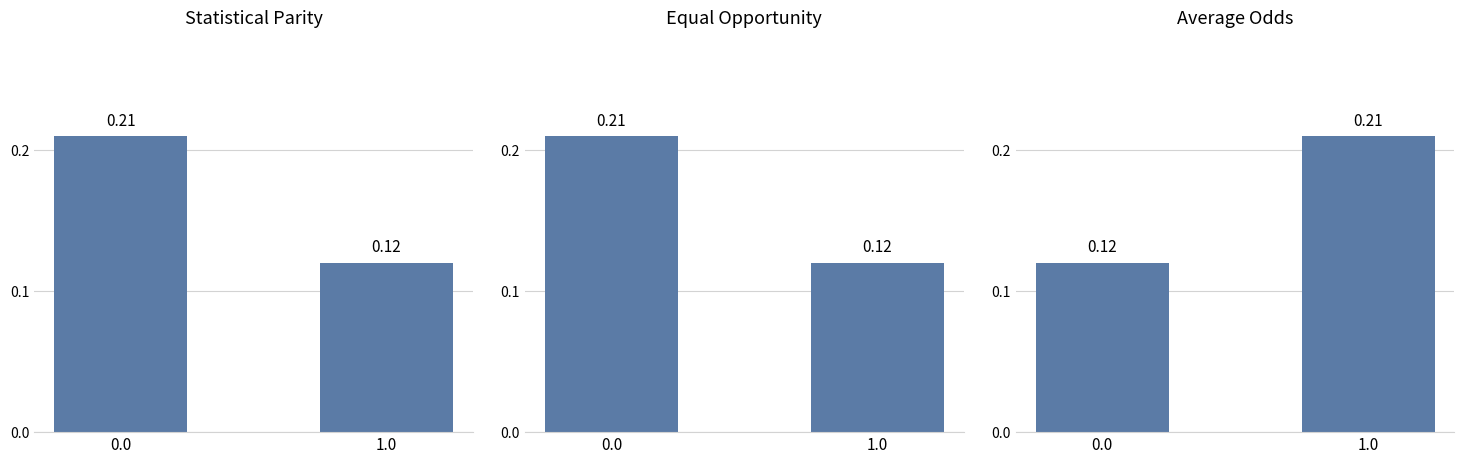

Reading left to right, list all the values displayed in this chart.

Statistical Parity: 0.2	0.1
Equal Opportunity: 0.2	0.1
Average Odds: 0.1	0.2